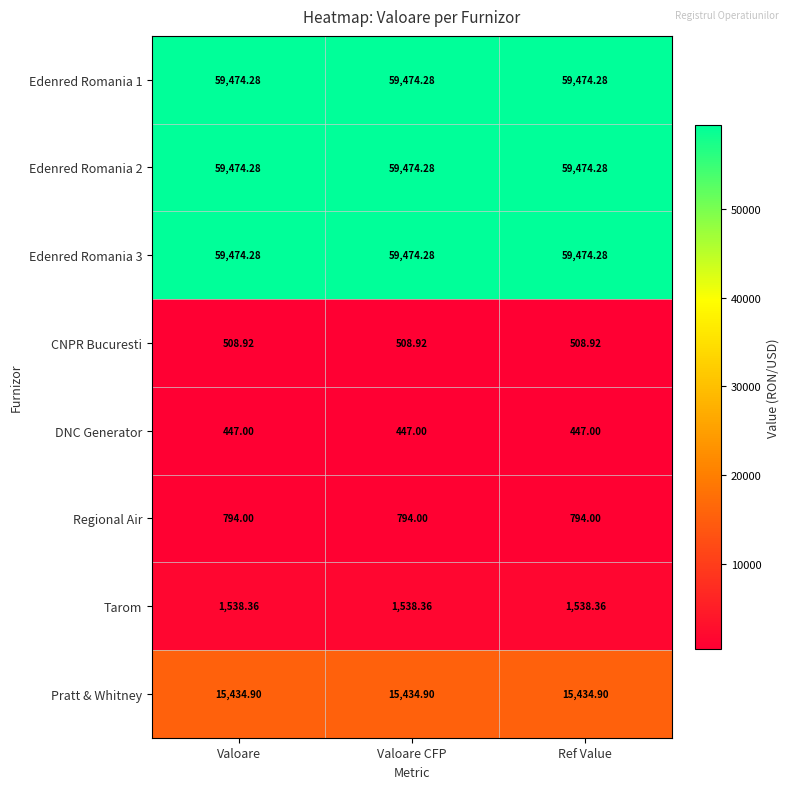

Is the value of Edenred Romania 1 at Ref Value greater than the value of Pratt & Whitney at Valoare CFP?

Yes